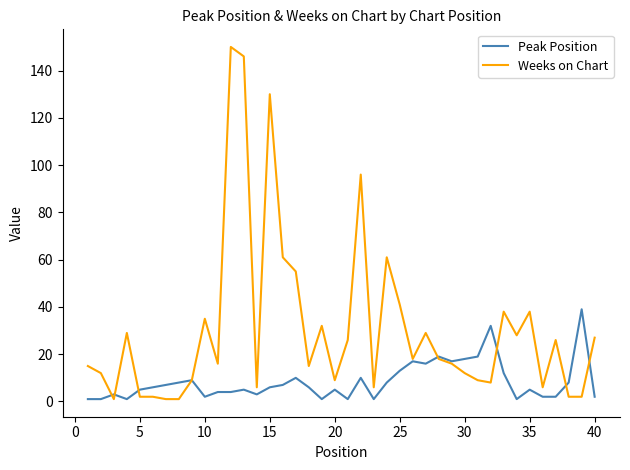

How many categories are shown in the chart?

40